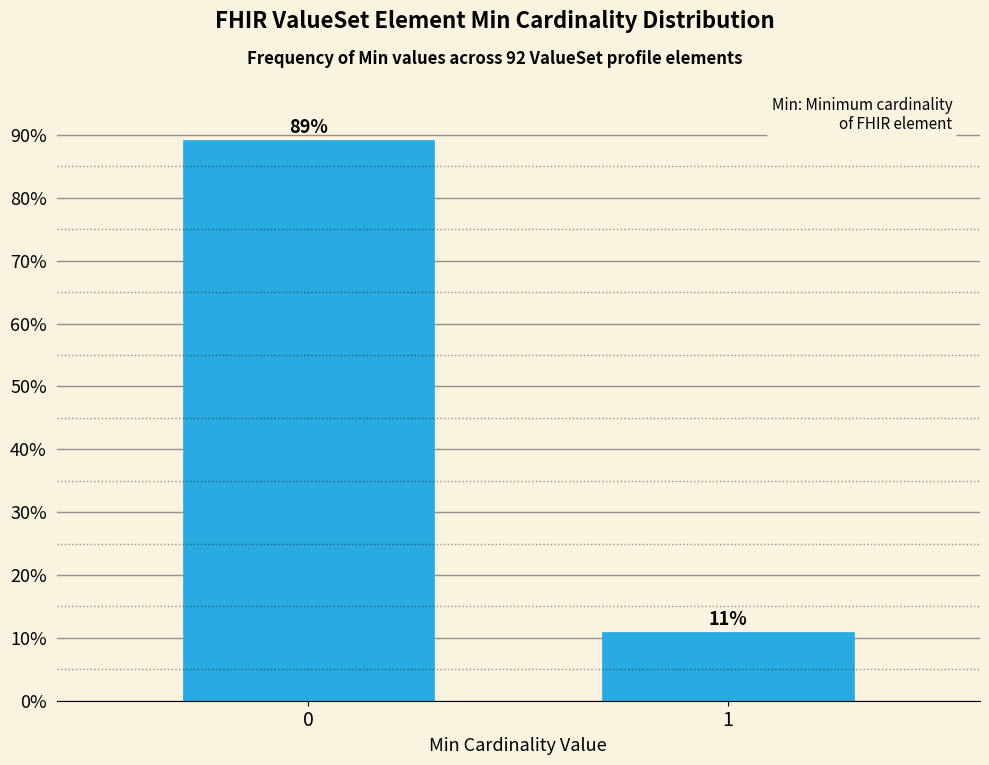

Read the value at 0.

89.1